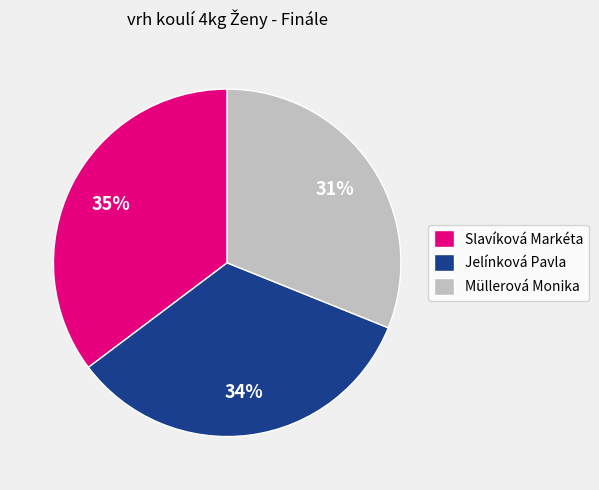

Is there any slice that represents more than half of the pie?

No